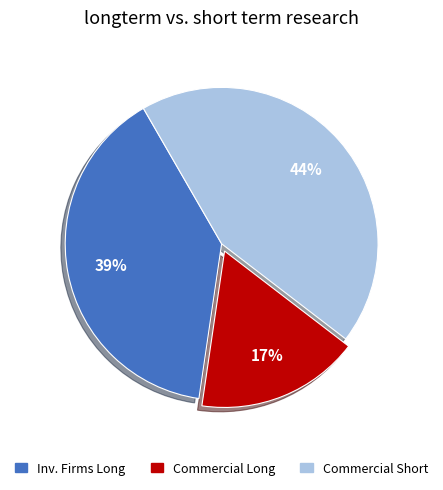

To the nearest percent, what is the difference between the largest and smallest slice percentages?

27%